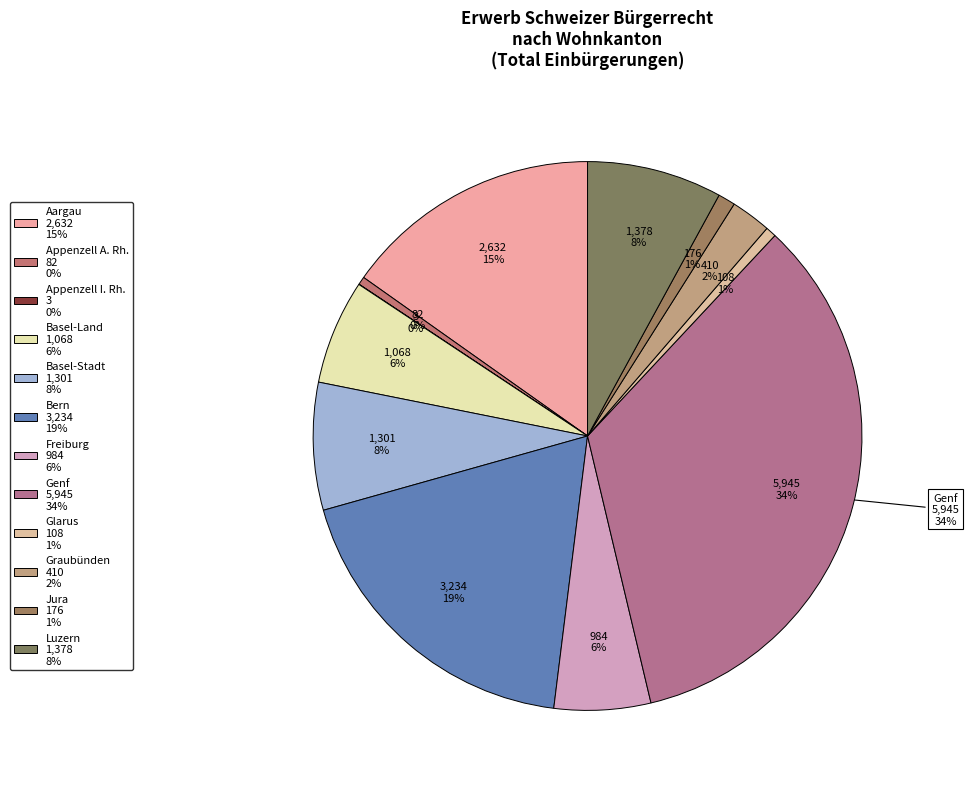

Is Bern the majority of the pie?

No